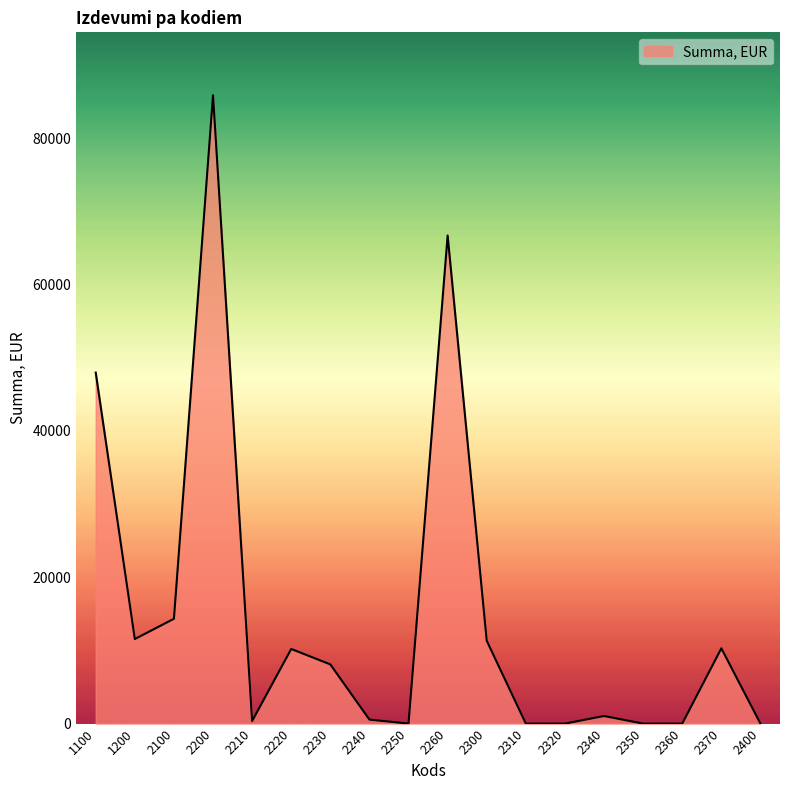

Is it true that the value at 2310 is 26227?

False